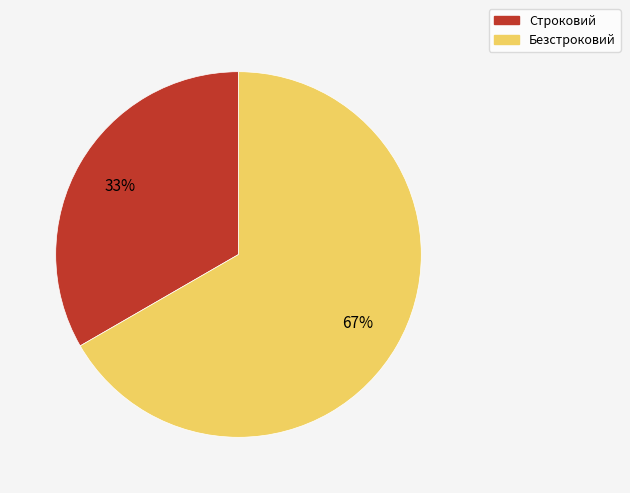

Approximately how many times larger is the value at Строковий compared to Безстроковий?

0.5